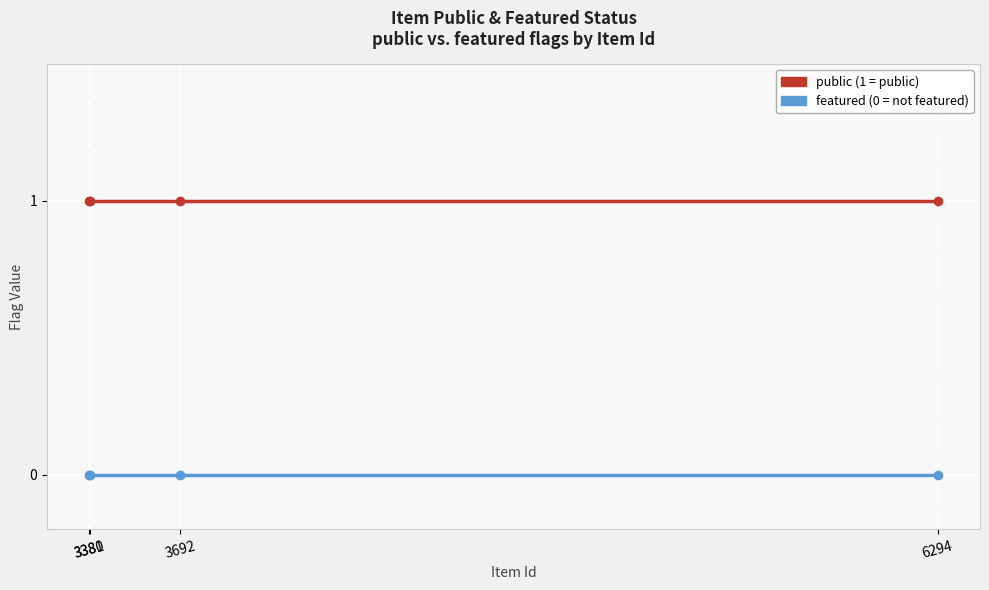

True or false: public and featured cross at least once.

False